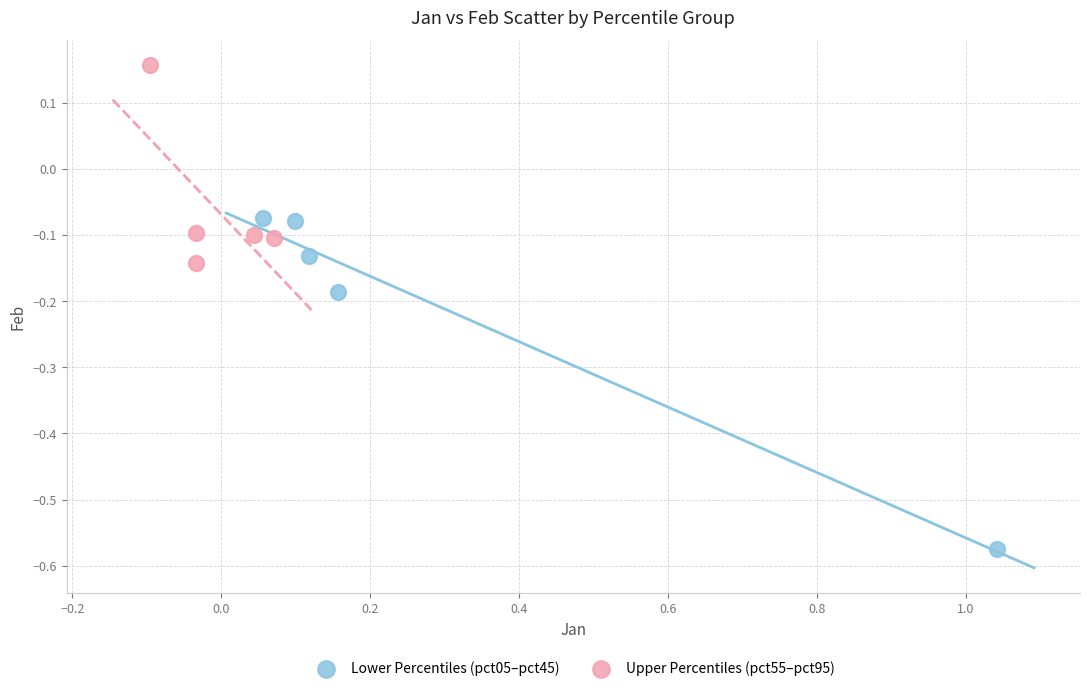

Which series reaches the maximum Y coordinate?

Upper Percentiles (pct55–pct95)